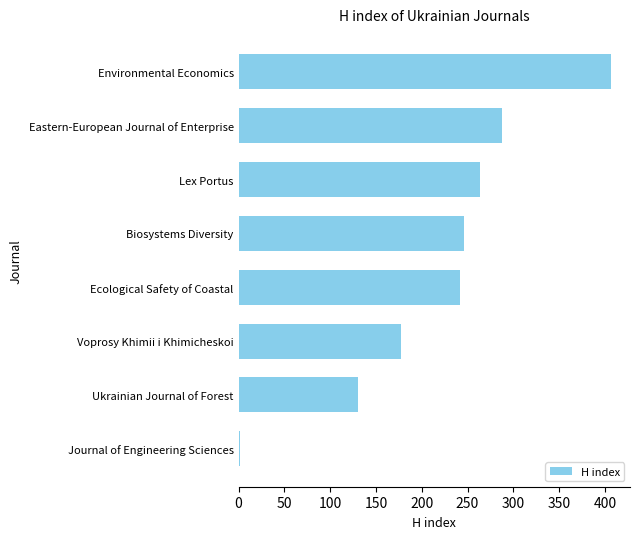

List the labels in order of value, largest first.

Environmental Economics, Eastern-European Journal of Enterprise, Lex Portus, Biosystems Diversity, Ecological Safety of Coastal, Voprosy Khimii i Khimicheskoi, Ukrainian Journal of Forest, Journal of Engineering Sciences